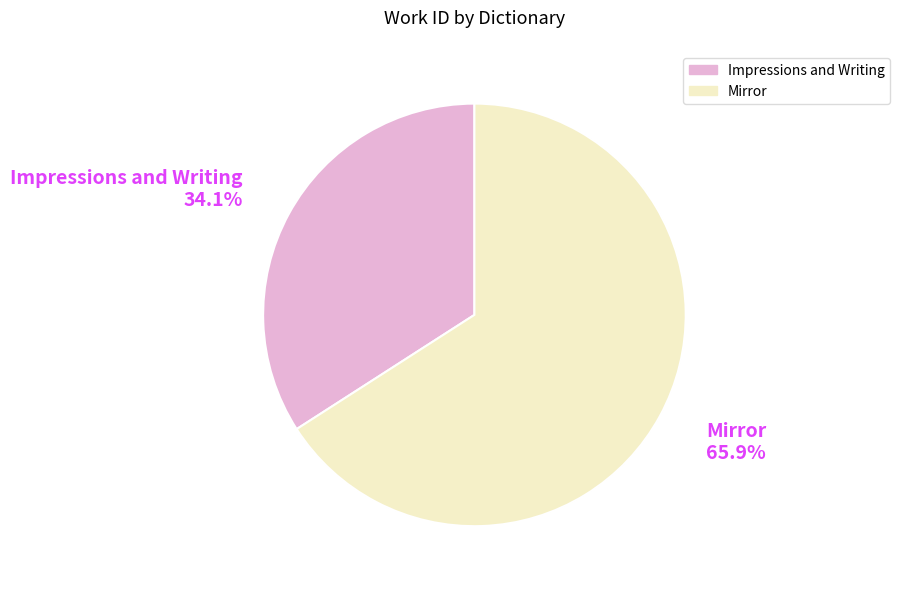

True or false: Impressions and Writing accounts for 19% of the total.

False